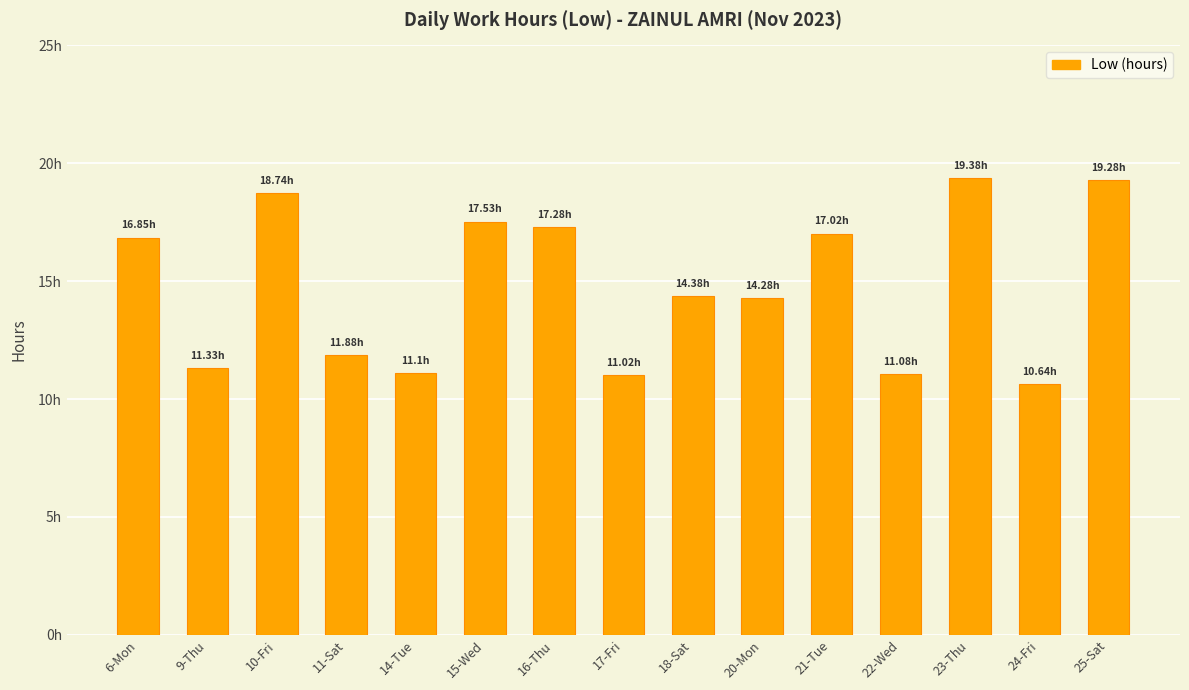

At which label does the data first exceed 14?

6-Mon